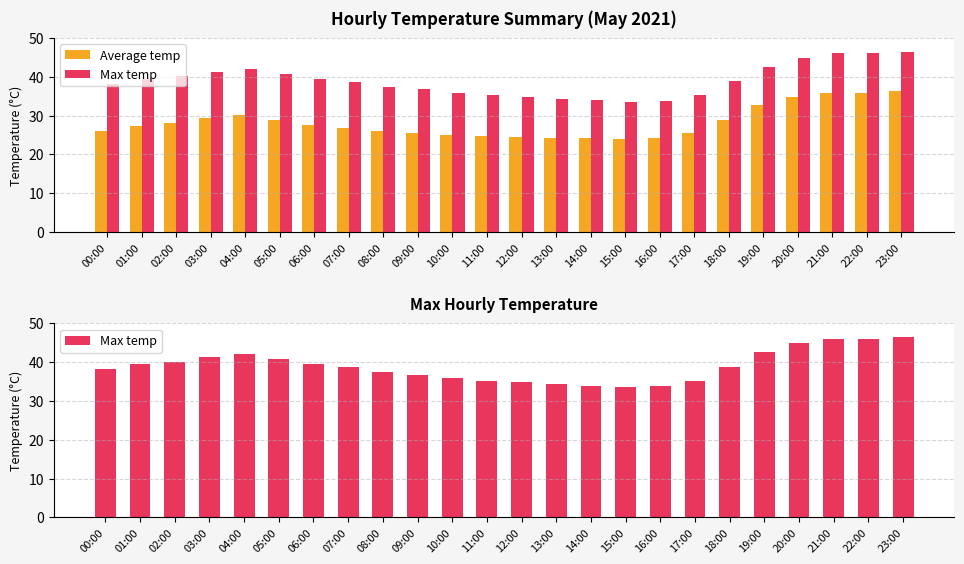

How many bars are there in each group?

2